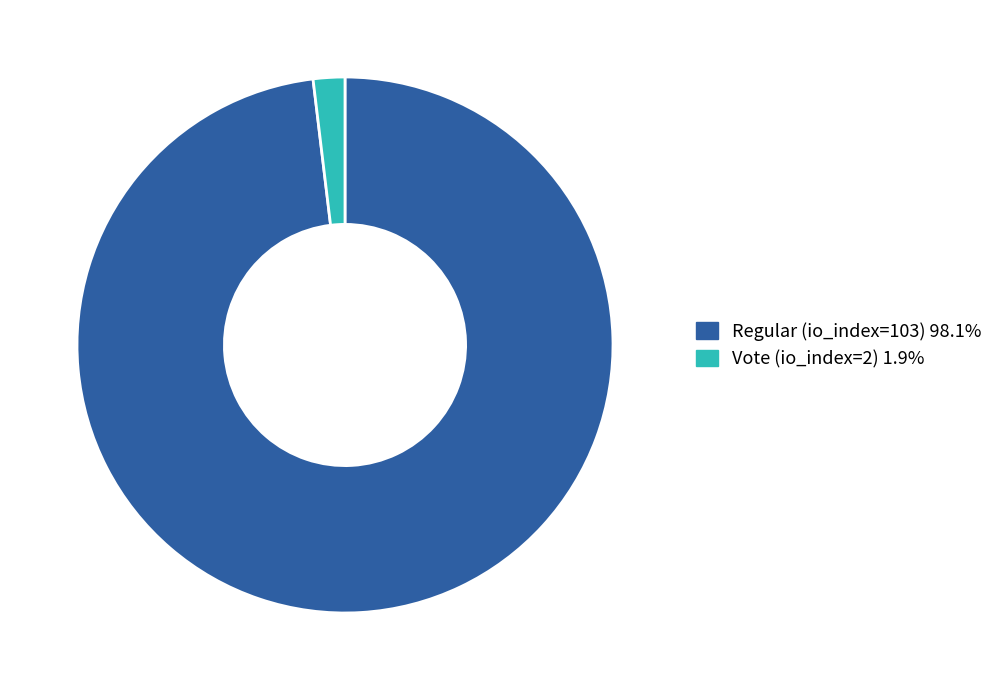

The Regular (io_index=103) slice represents 98% of the pie. True or false?

True